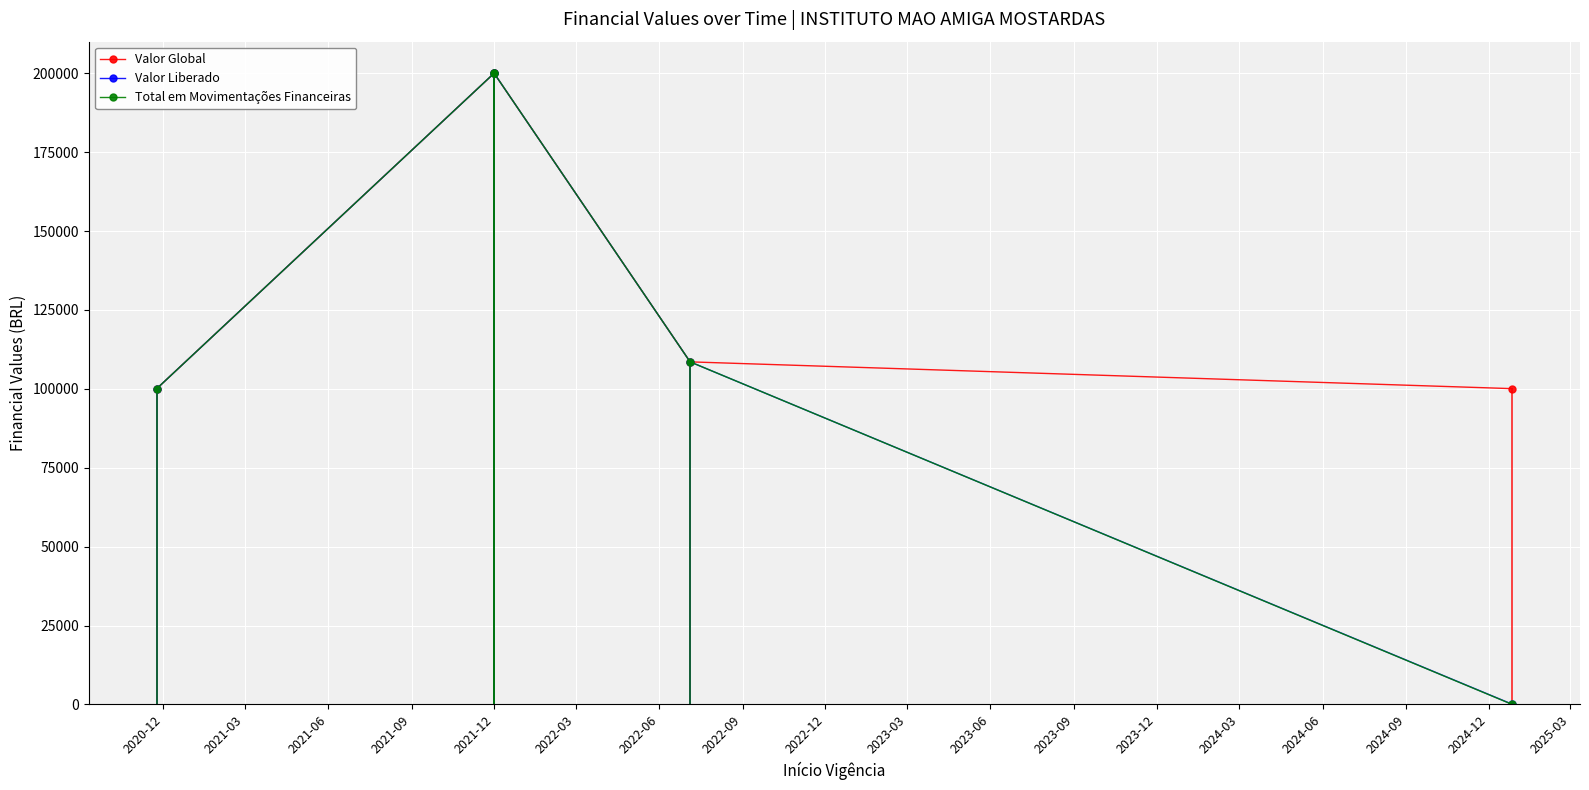

What is the sum of the Total em Movimentações Financeiras values at 2021-03 and 2021-12?

200000.0